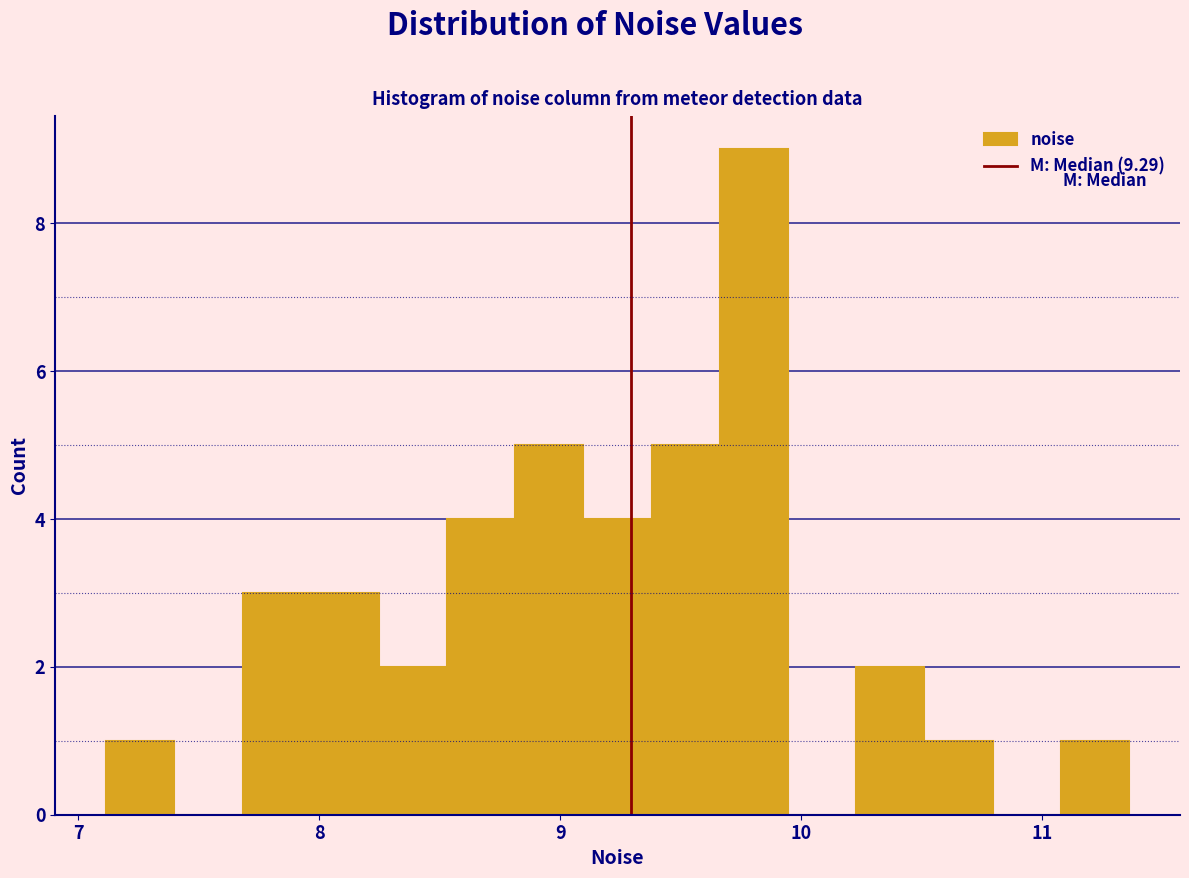

Read against the x-axis, roughly where is the centre of the tallest bar?

9.8